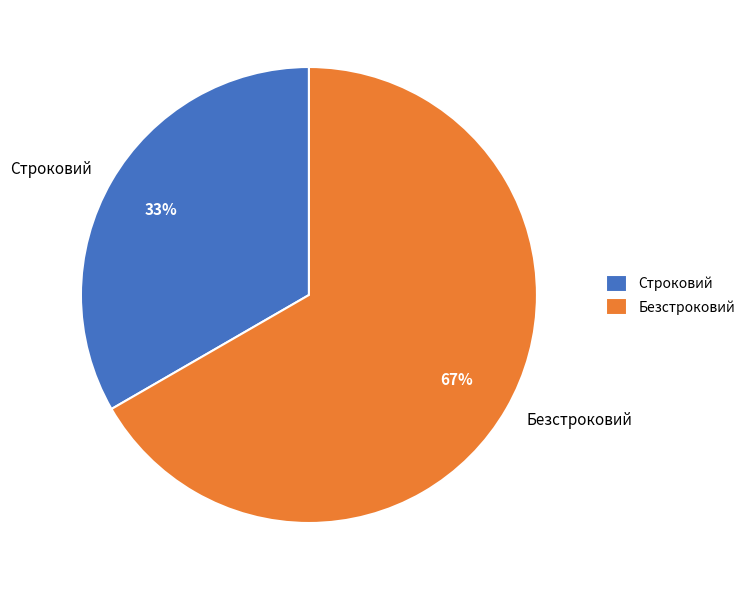

True or false: Строковий accounts for 33% of the total.

True